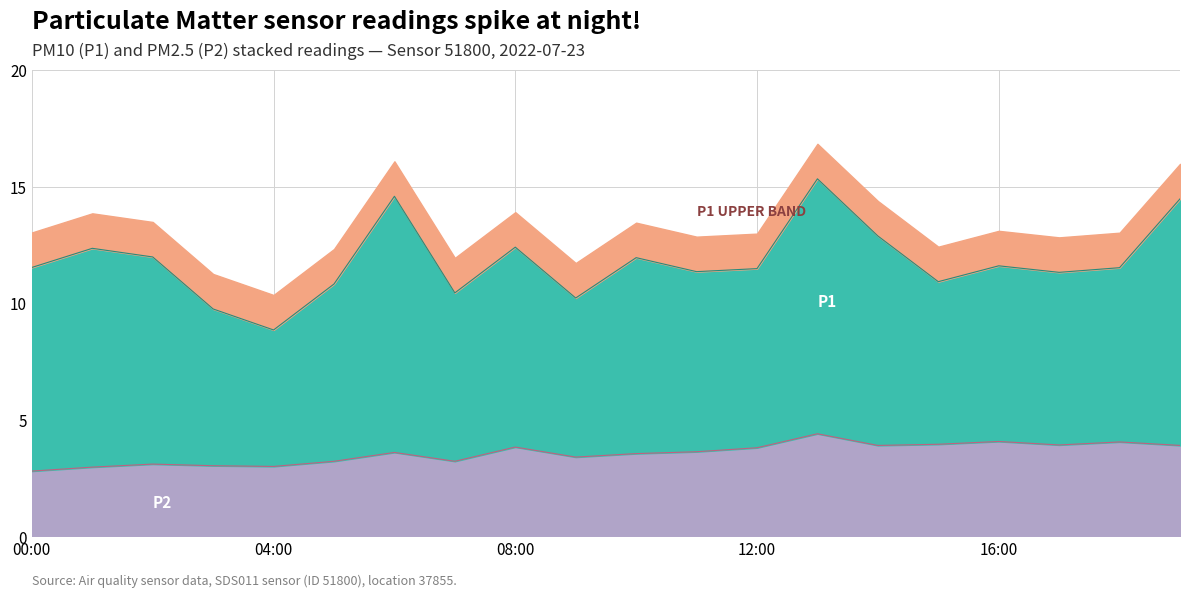

Rank the categories by value from highest to lowest.

13:00, 16:00, 18:00, 15:00, 17:00, 14:00, 19:00, 08:00, 12:00, 11:00, 06:00, 10:00, 09:00, 05:00, 07:00, 02:00, 03:00, 04:00, 01:00, 00:00